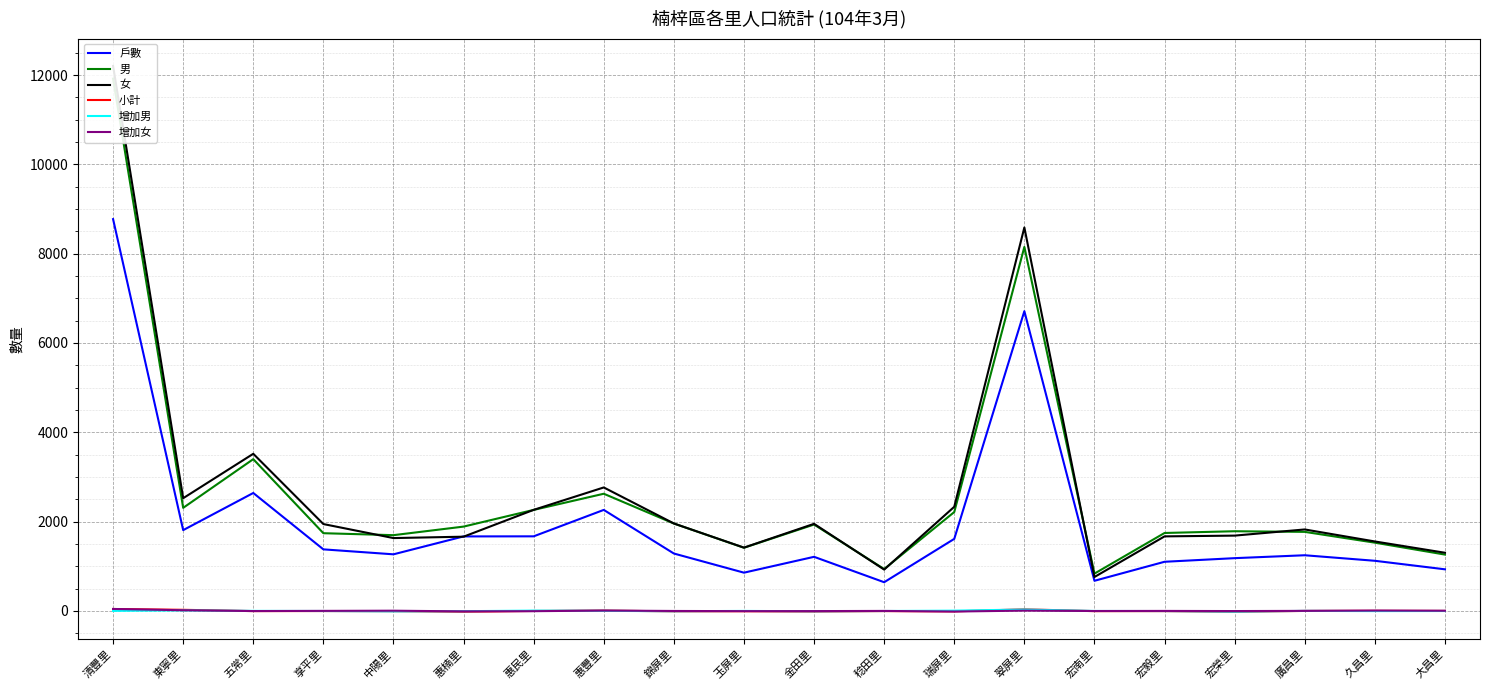

What are all the series names shown in the legend?

戶數, 男, 女, 小計, 增加男, 增加女